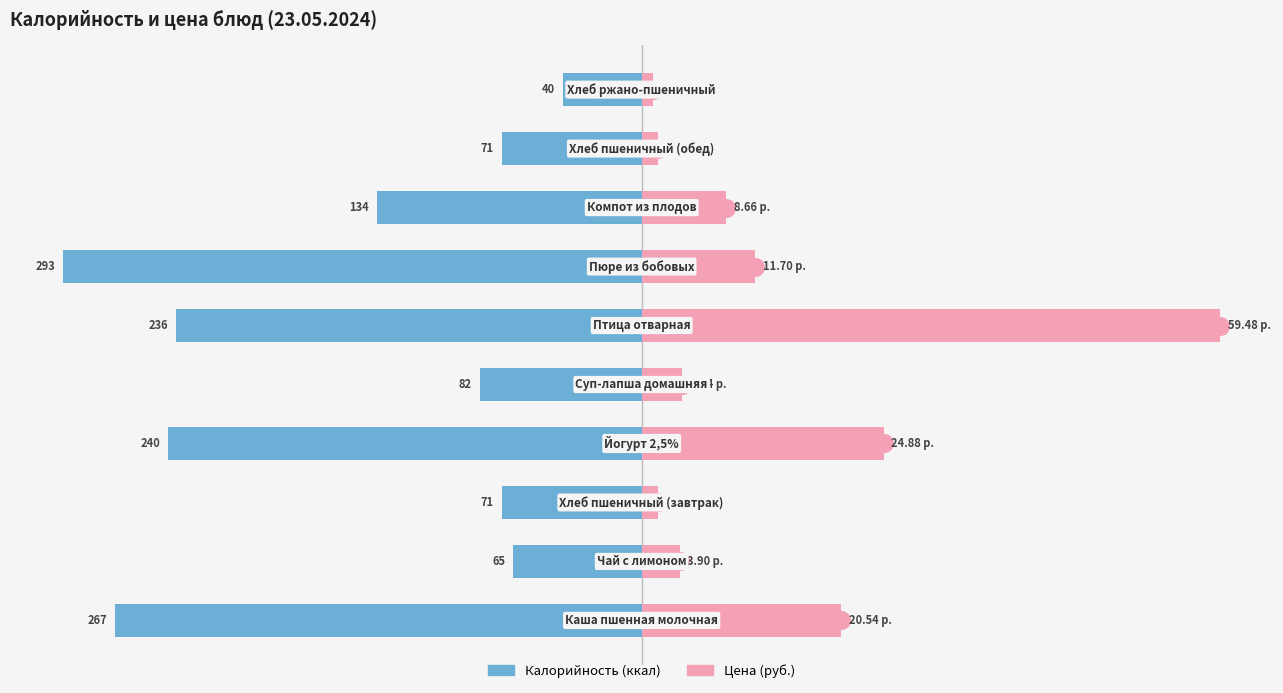

Is it true that Цена (руб.) equals 17.4 at 7?

False